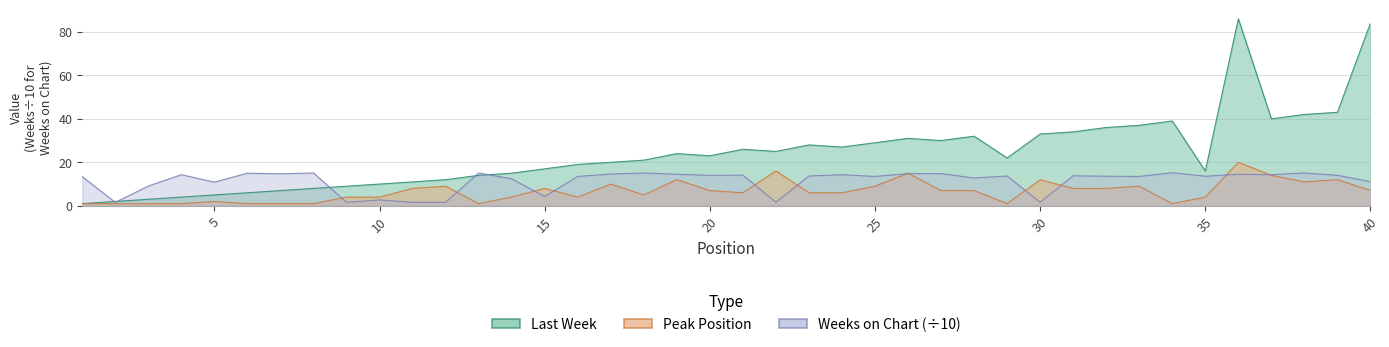

True or false: Last Week has a value of 37.0 at 33.

True